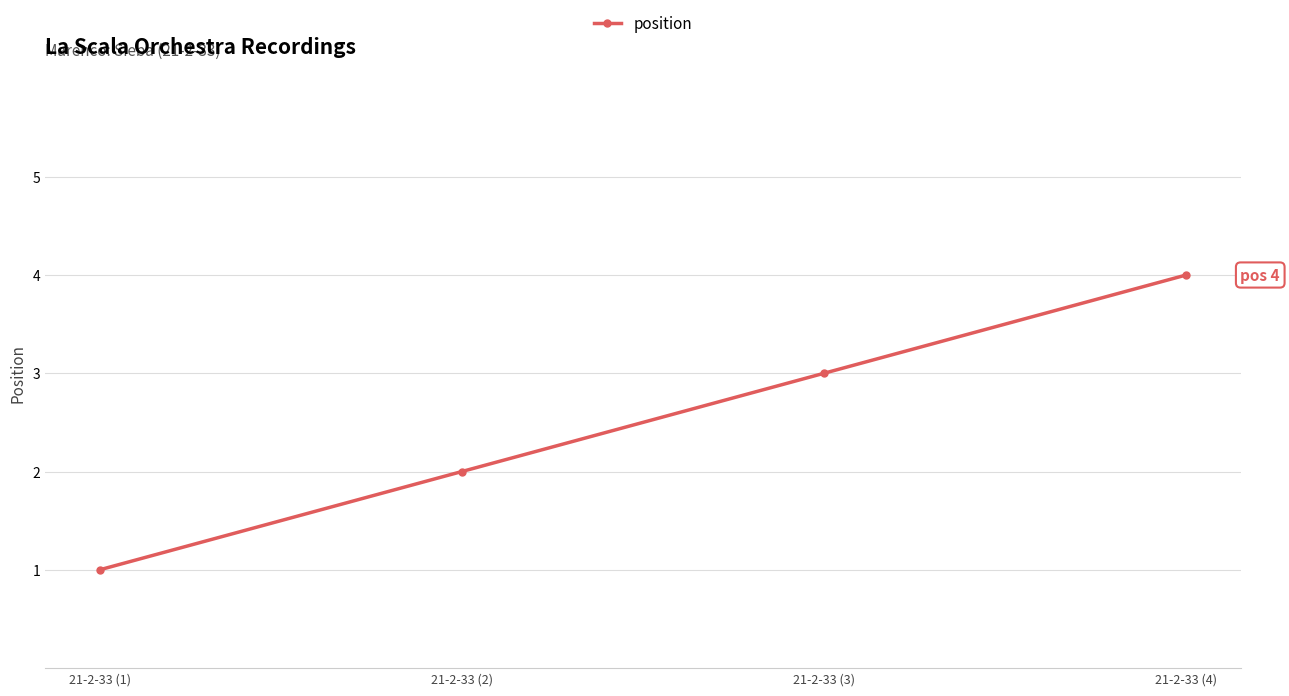

The value at 21-2-33 (1) is 1. True or false?

True